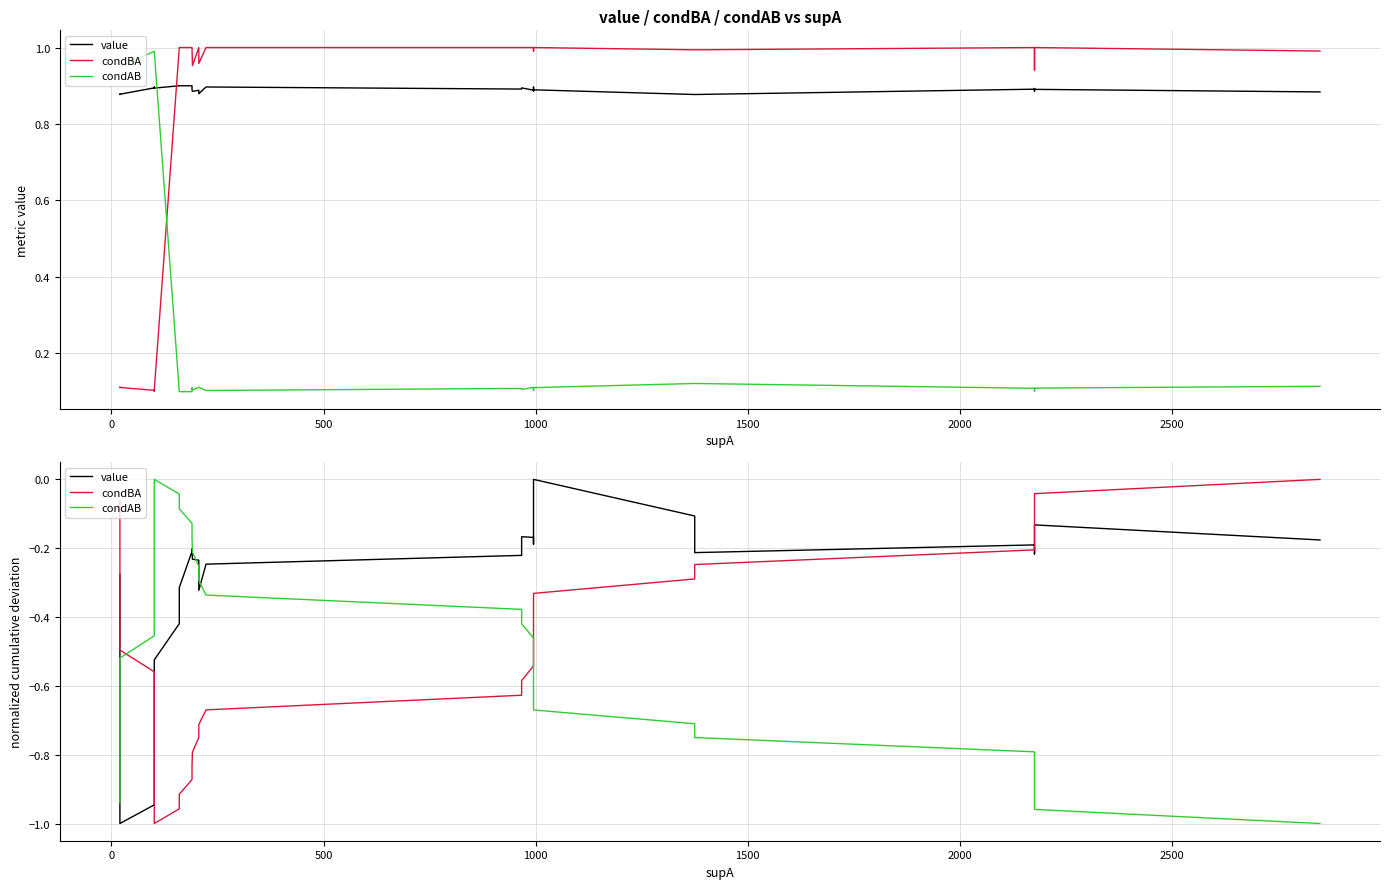

How many categories are shown in the chart?

40